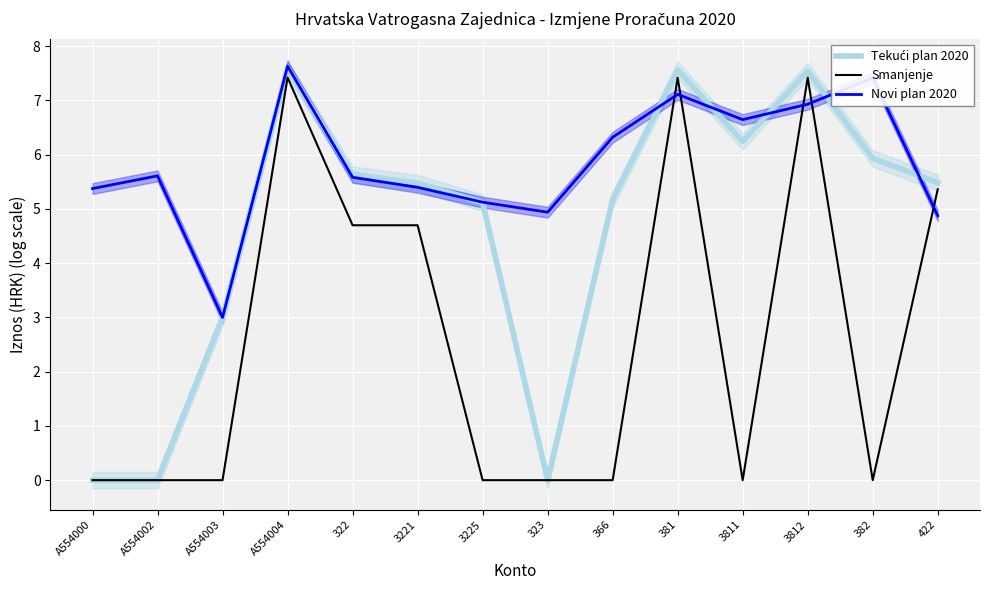

How many data points does each series have?

14